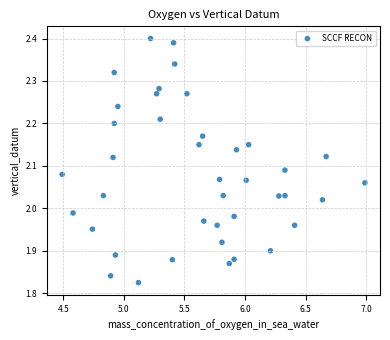

What is the range of Y values (max minus min)?

0.6